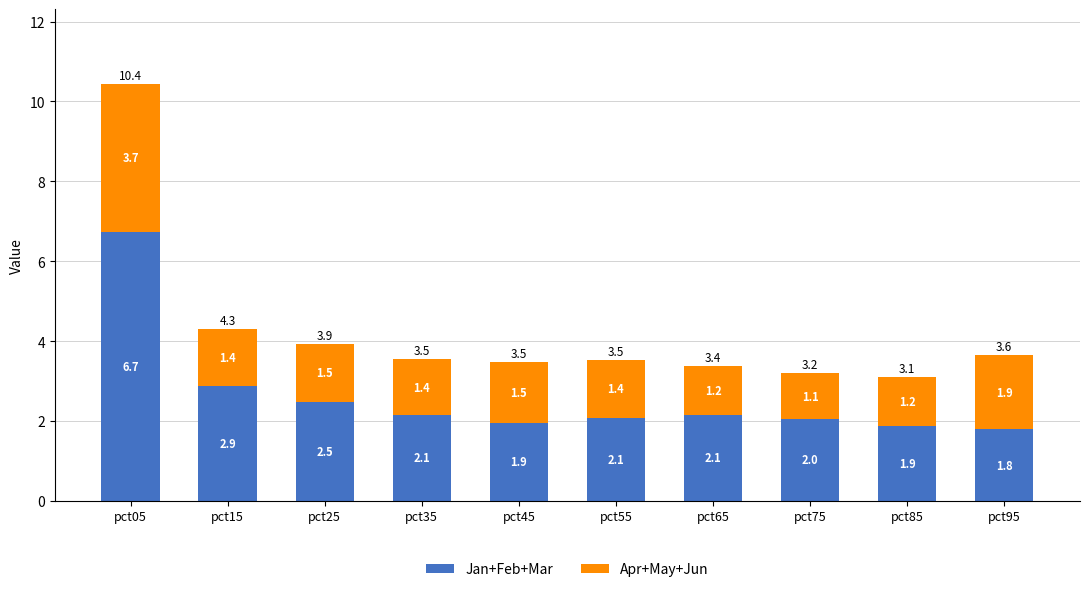

What is the total value across all series at pct45?

3.5